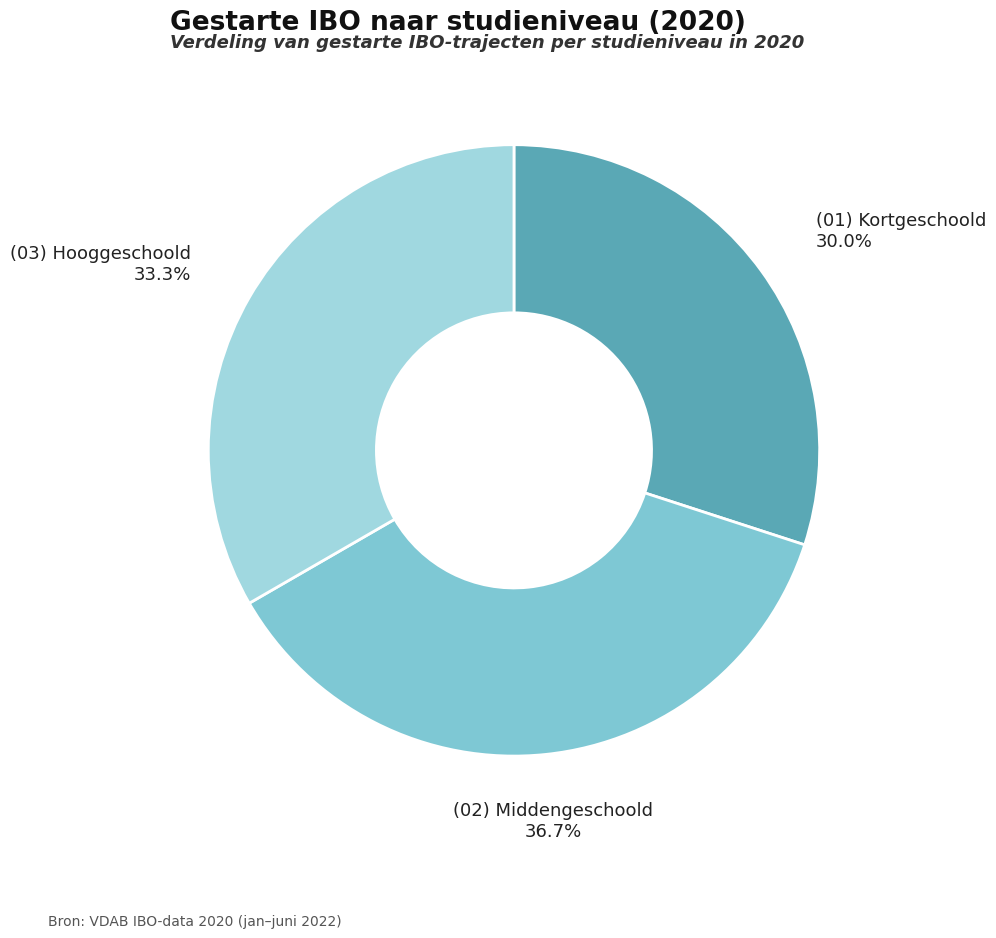

Rank the categories by value from highest to lowest.

(02) Middengeschoold, (03) Hooggeschoold, (01) Kortgeschoold